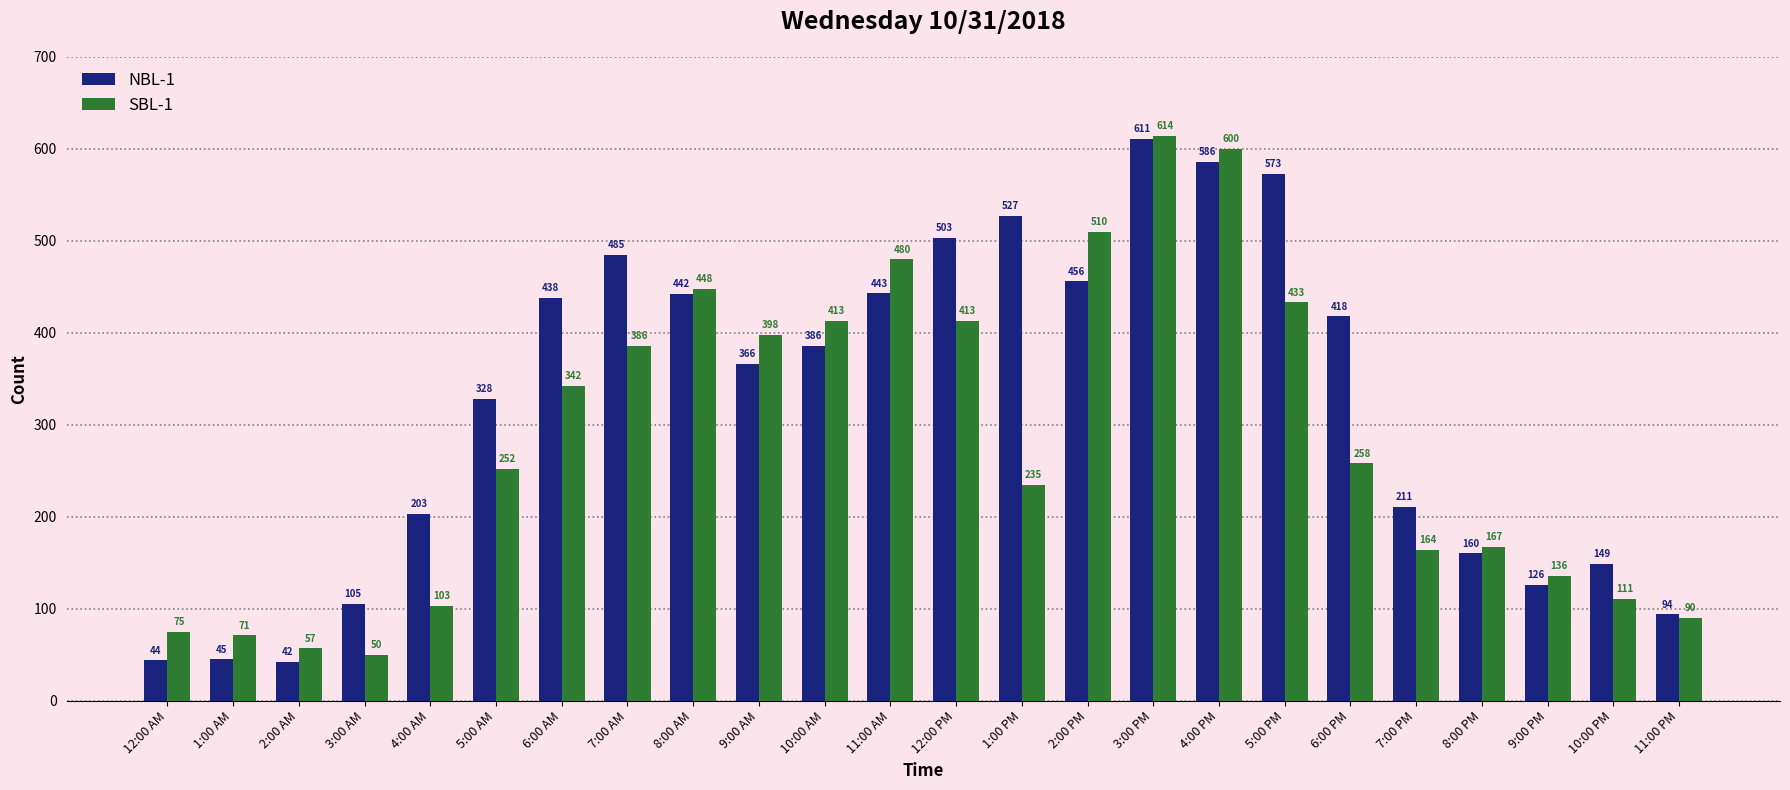

What is the average value of the NBL-1 series?

323